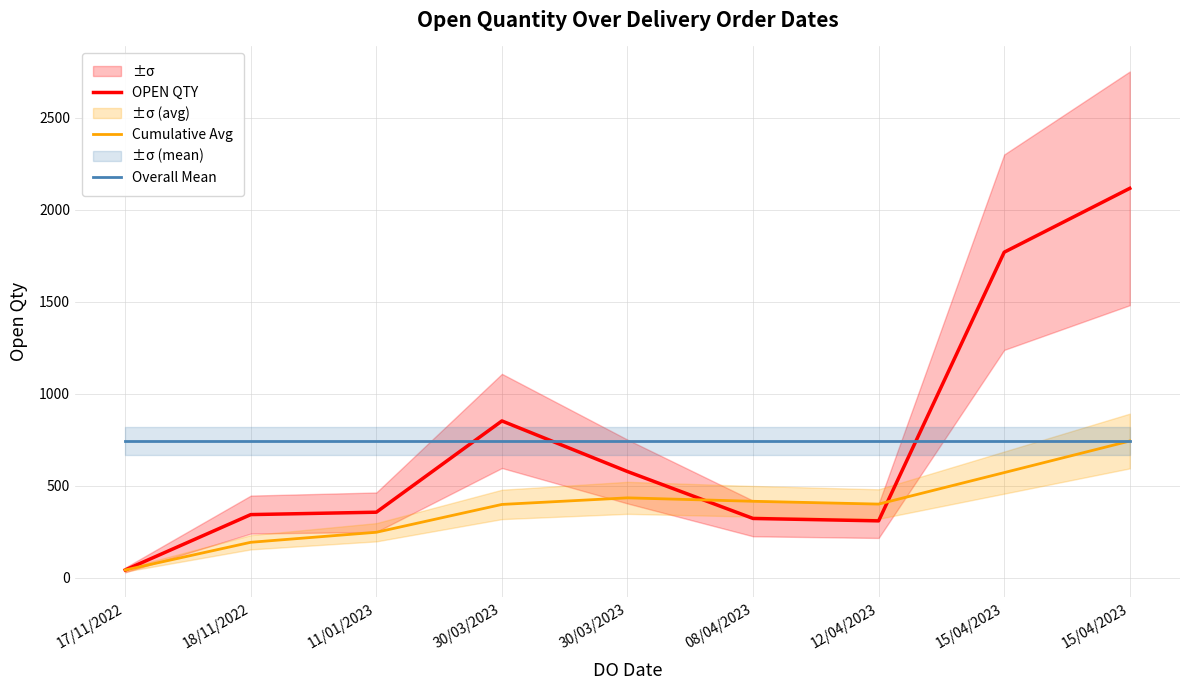

Which has a higher value, 12/04/2023 or 30/03/2023?

30/03/2023